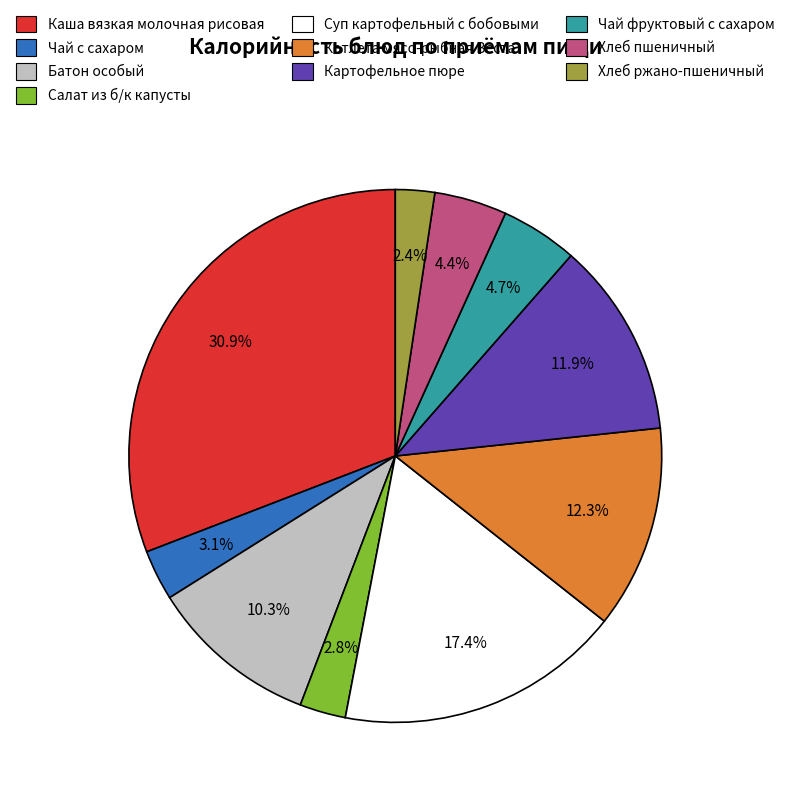

Which slice is the largest?

Каша вязкая молочная рисовая